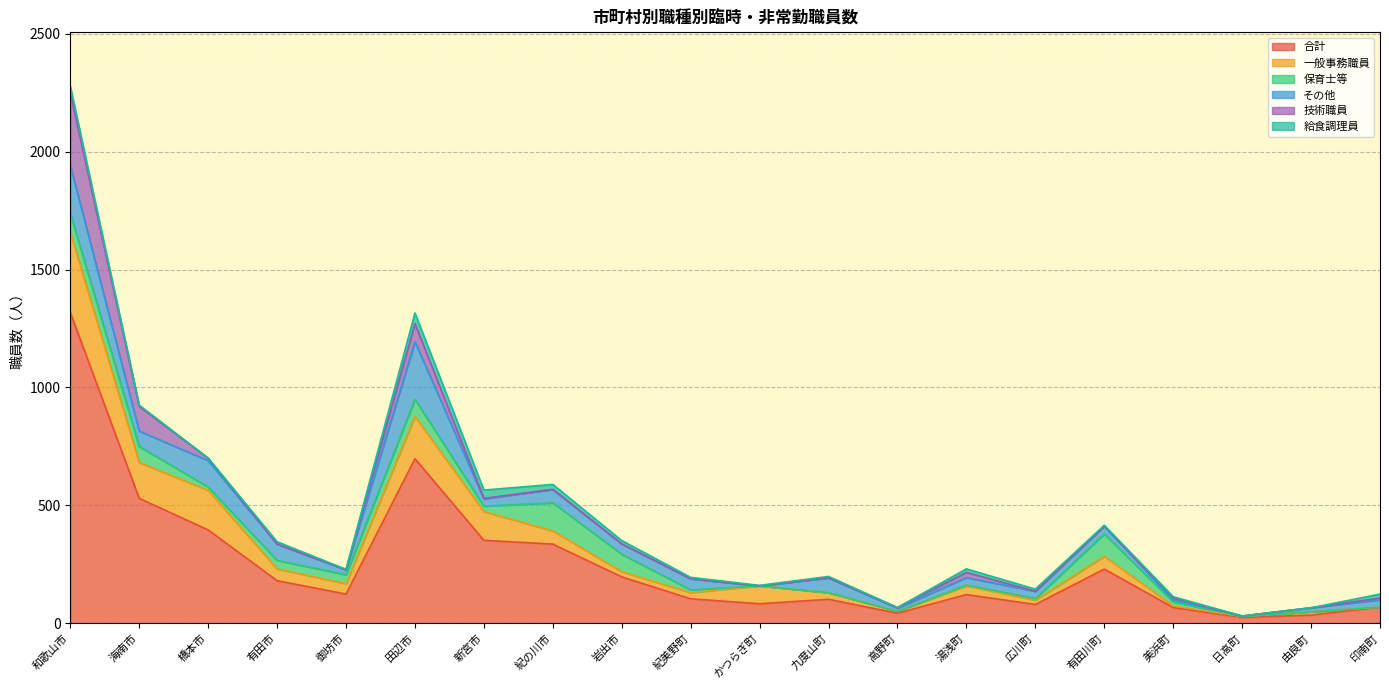

Between which two adjacent categories do 給食調理員 and 技術職員 first intersect?

橋本市 and 有田市